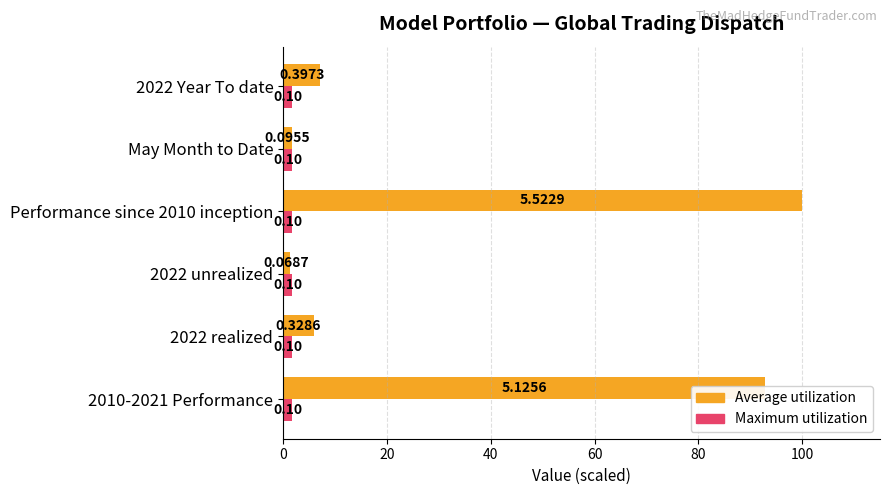

What is the difference between the maximum and minimum values in the Average utilization series?

98.8